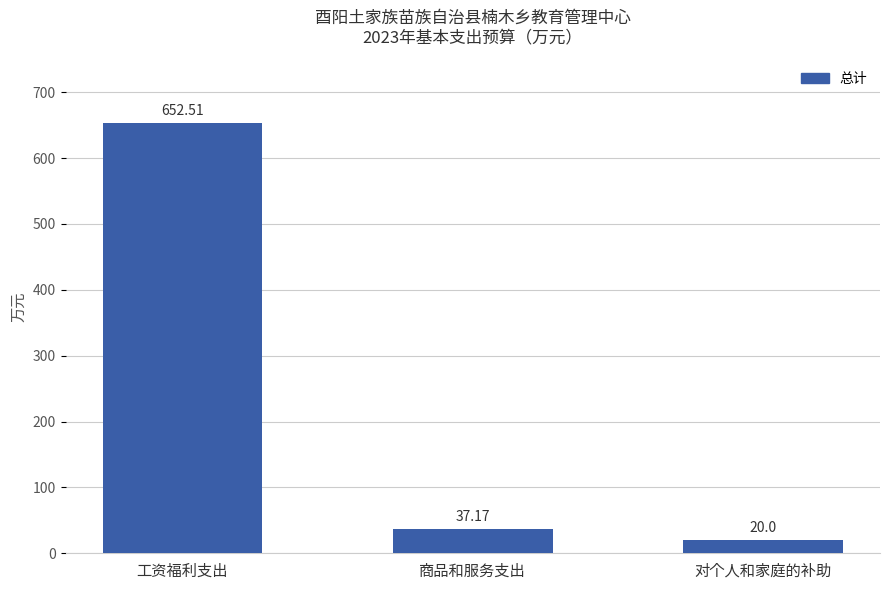

Between 商品和服务支出 and 对个人和家庭的补助, which is larger?

商品和服务支出